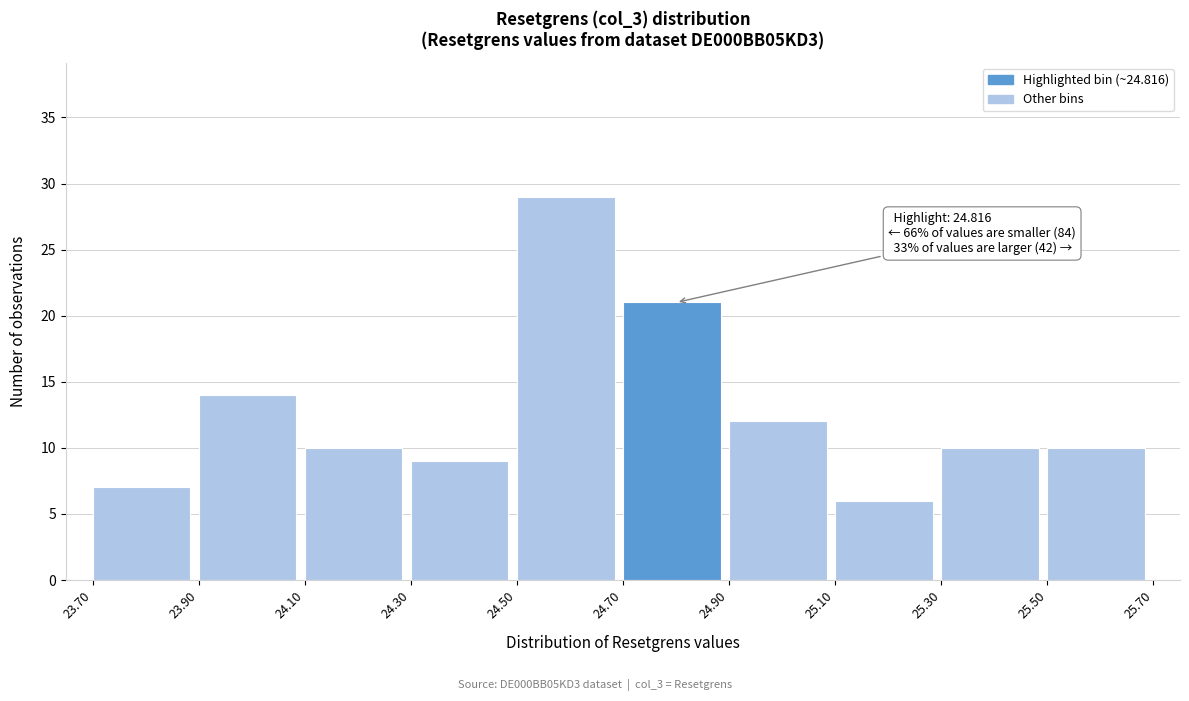

Which range on the x-axis has the tallest bar?

24.50 to 24.70